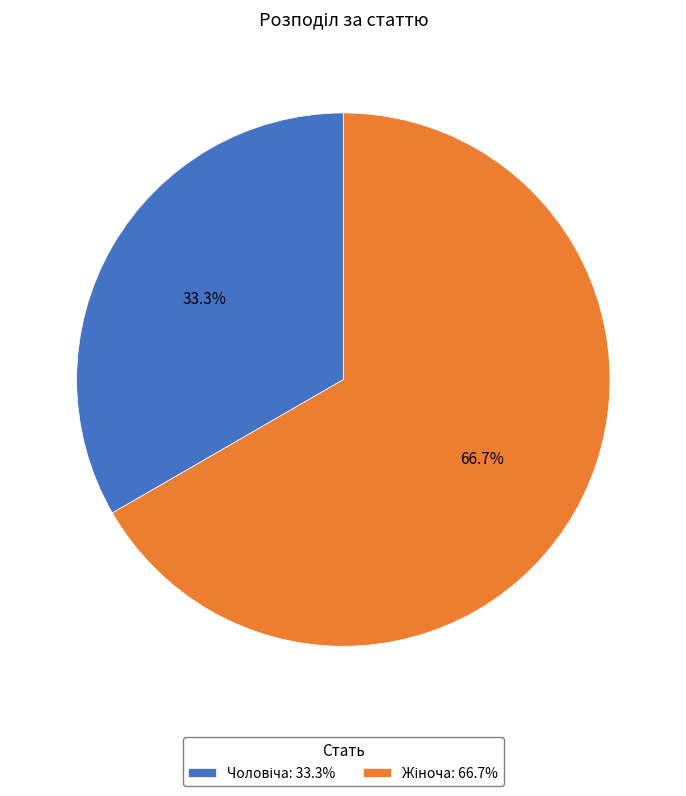

Is there any slice that represents more than half of the pie?

Yes